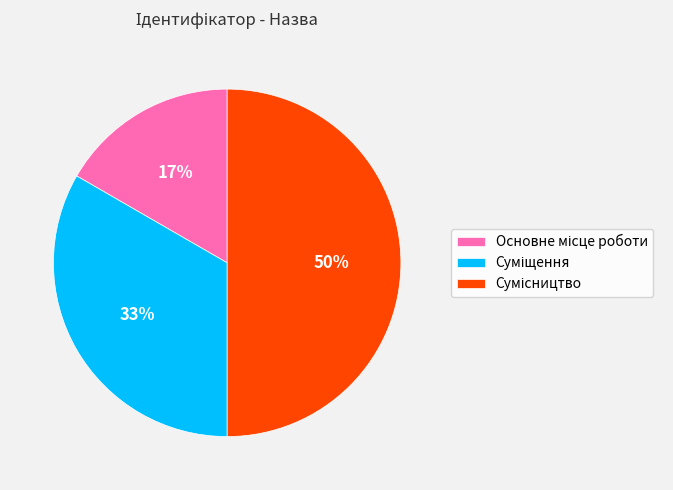

To the nearest percent, what is the difference between the largest and smallest slice percentages?

33%